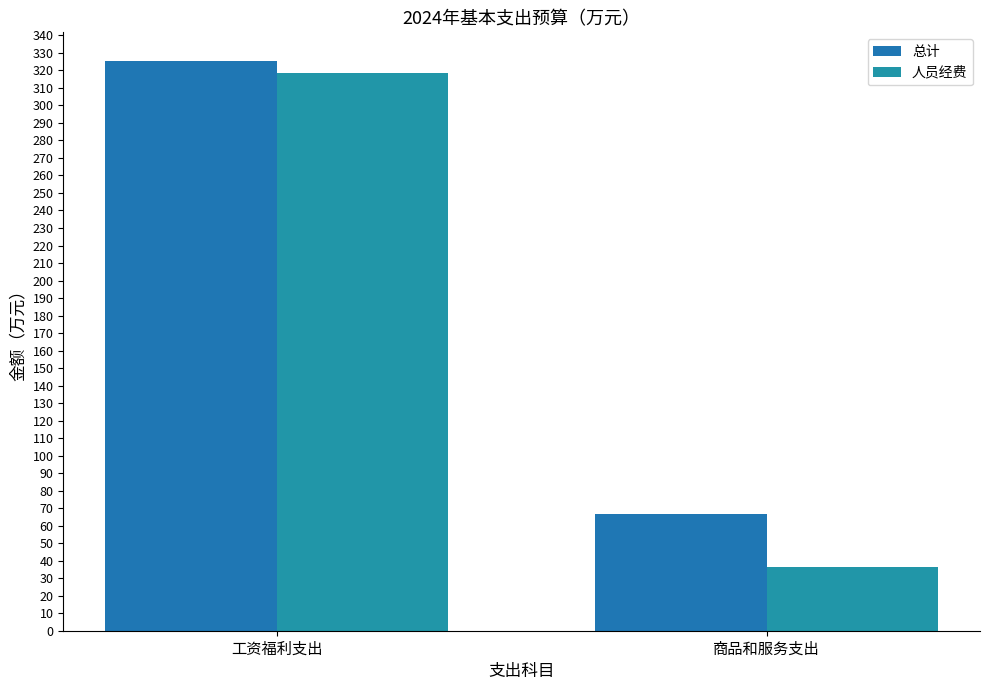

How many groups of bars are there?

2